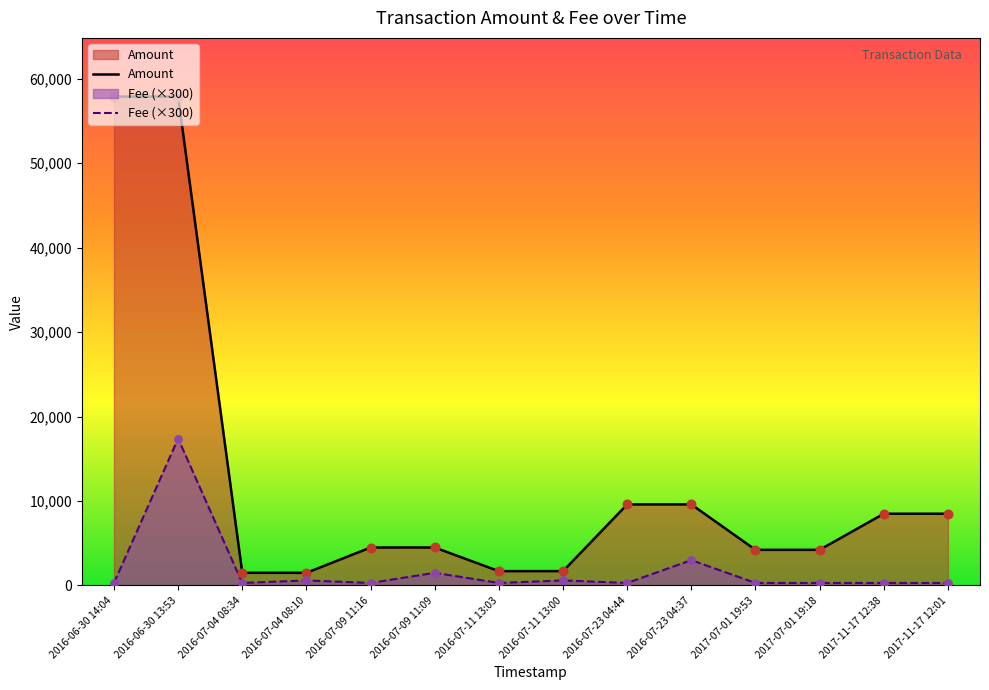

Which series has the largest Y range (max minus min)?

Amount